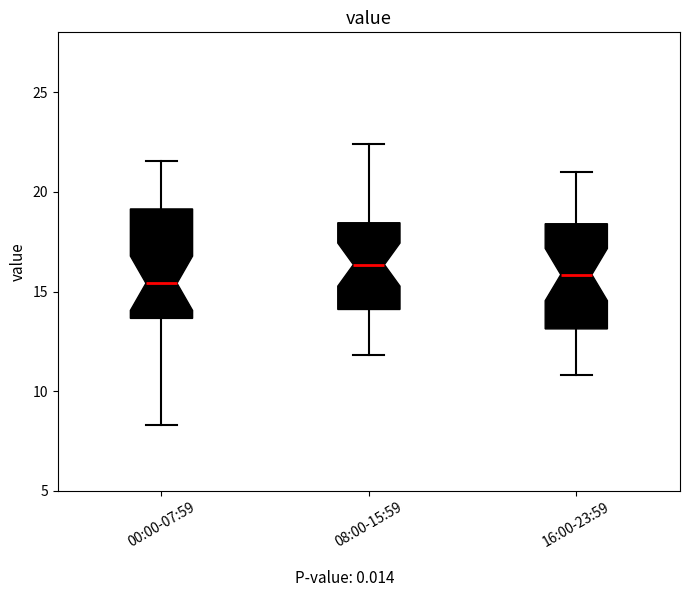

Reading left to right, transcribe this box plot: for each box, give where its median line is, the range the box spans, and where its two whiskers end, as read against the y-axis. The values are not printed on the chart, so give them approximately, as read against the axis.

00:00-07:59: median 15.5, box 13.5 to 19.0, whiskers 8.5 to 21.5
08:00-15:59: median 16.5, box 14.0 to 18.5, whiskers 12.0 to 22.5
16:00-23:59: median 16.0, box 13.0 to 18.5, whiskers 11.0 to 21.0